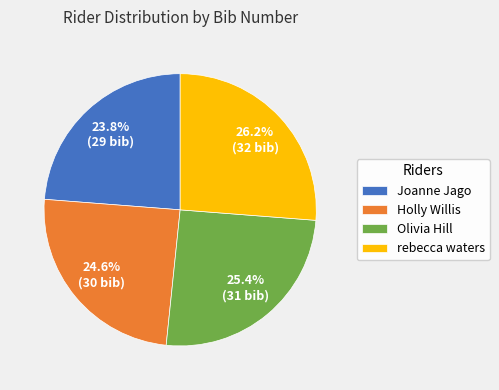

To the nearest percent, what is the difference between the largest and smallest slice percentages?

2%